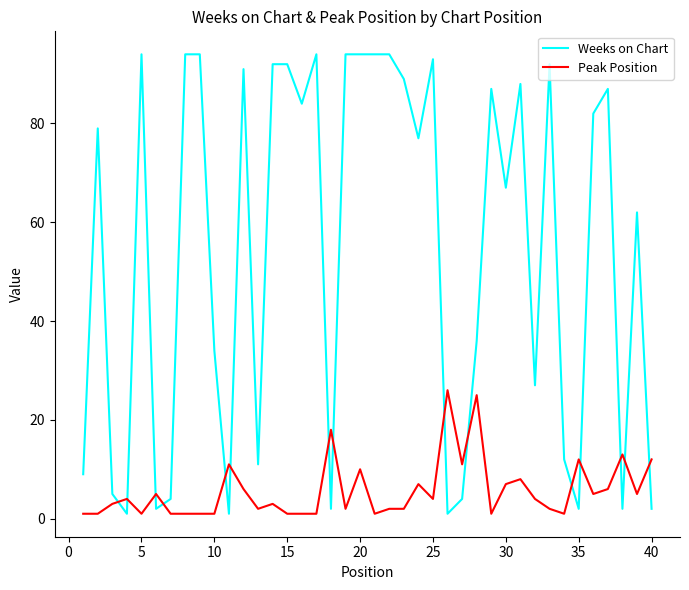

What is the difference between the maximum and minimum values in the Peak Position series?

25